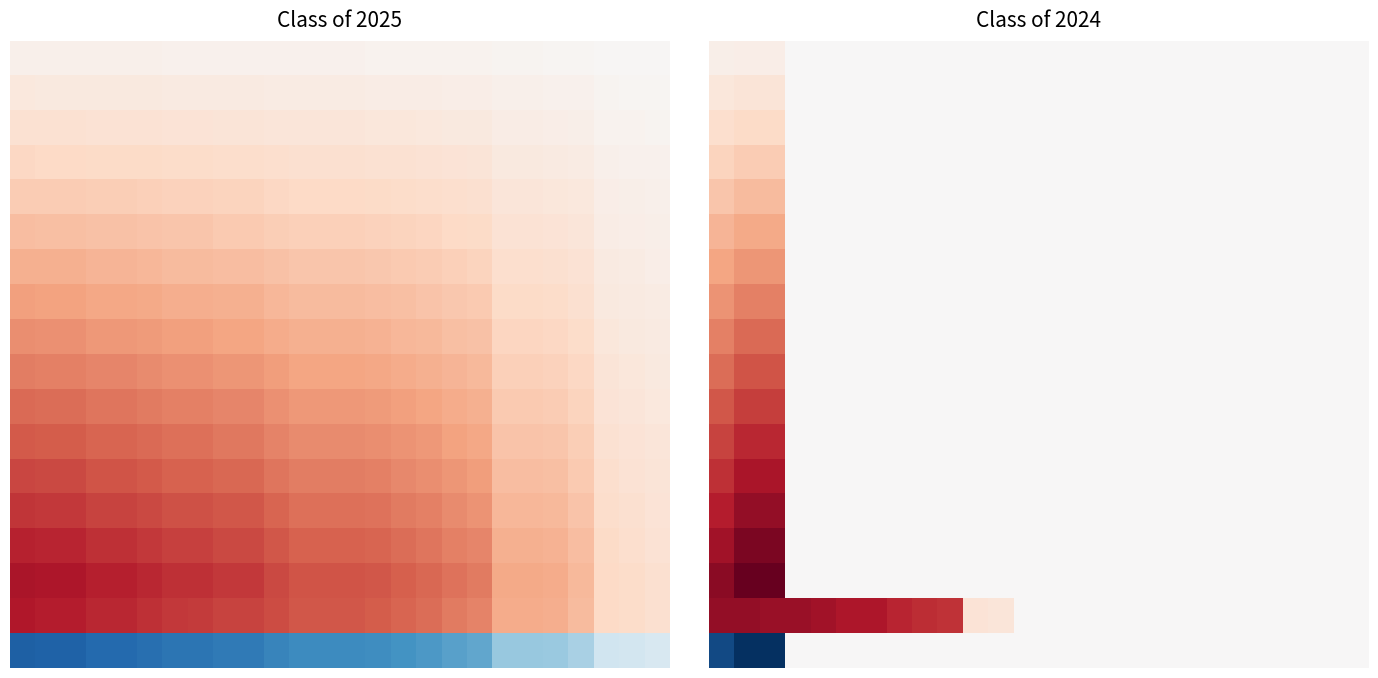

Between 1 and 17, which is larger?

1